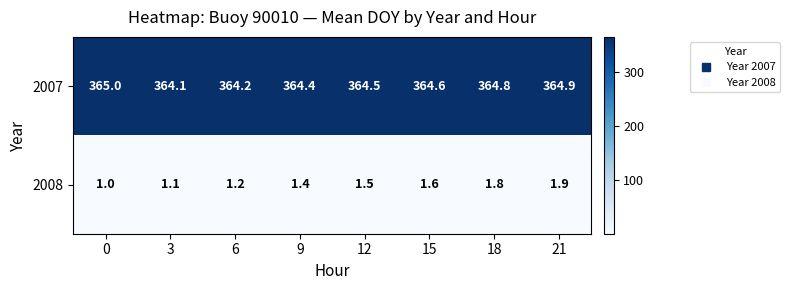

At which category is the sum across all series the highest?

21